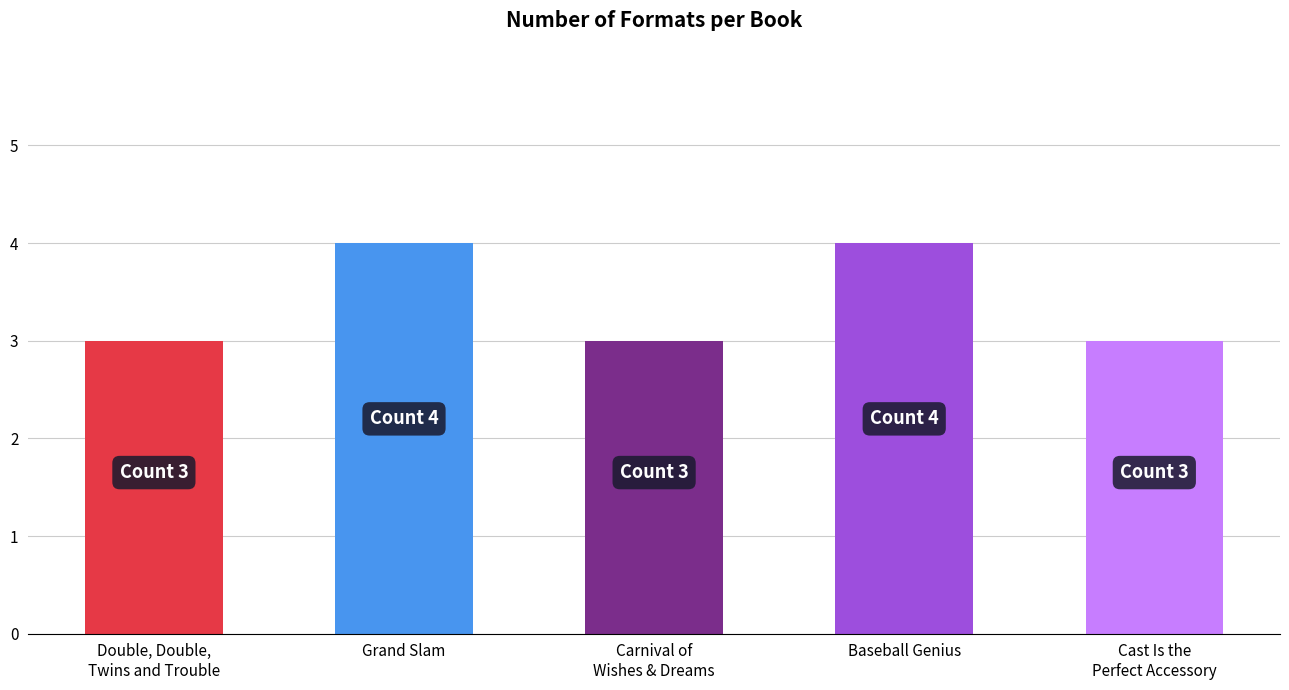

What is the maximum value shown in the chart?

4